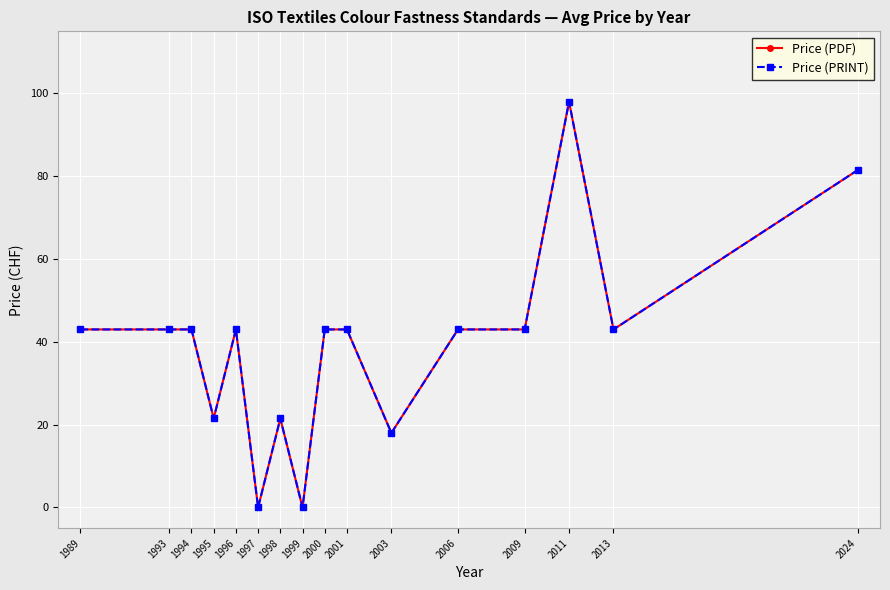

Does the chart have visible grid lines?

Yes